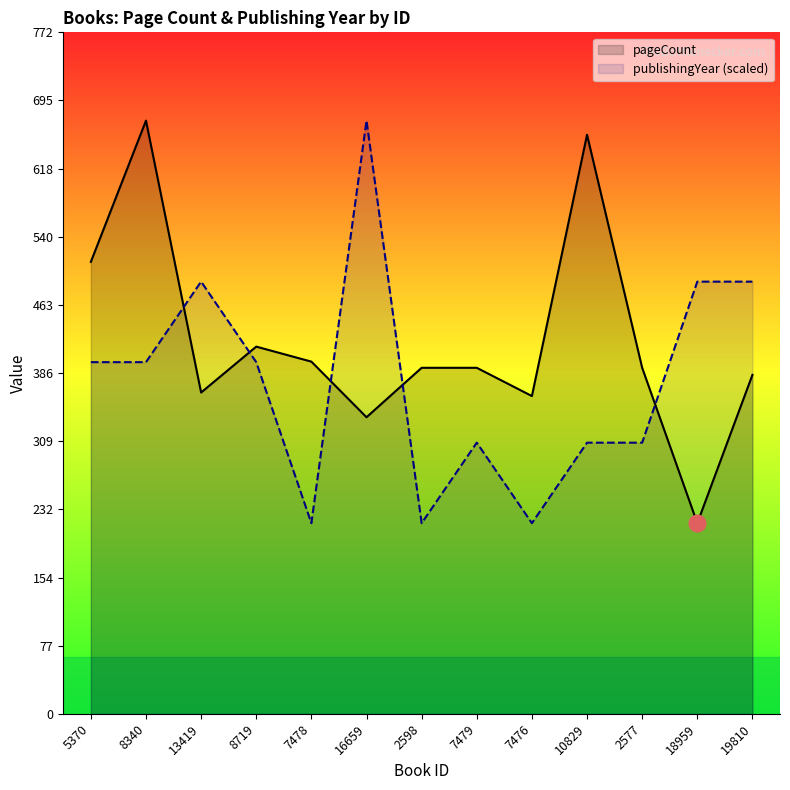

Reading left to right, extract all data points from this chart.

pageCount: 5370=512.0	8340=672.0	13419=364.0	8719=416.0	7478=399.0	16659=336.0	2598=392.0	7479=392.0	7476=360.0	10829=656.0	2577=392.0	18959=216.0	19810=384.0
publishingYear (scaled): 5370=398.4	8340=398.4	13419=489.6	8719=398.4	7478=216.0	16659=672.0	2598=216.0	7479=307.2	7476=216.0	10829=307.2	2577=307.2	18959=489.6	19810=489.6